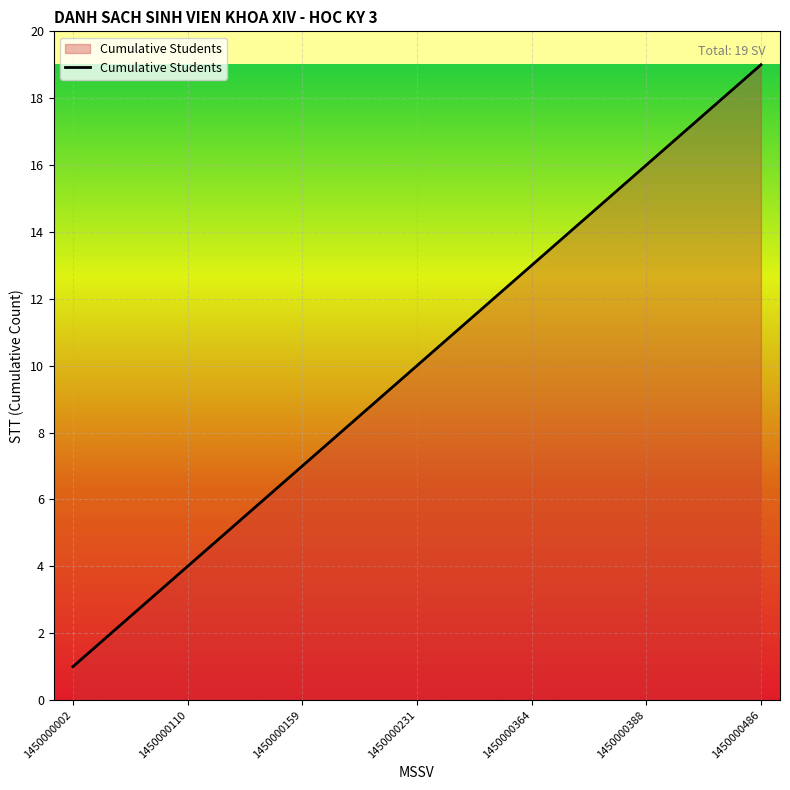

What is the difference between the maximum and minimum values?

18